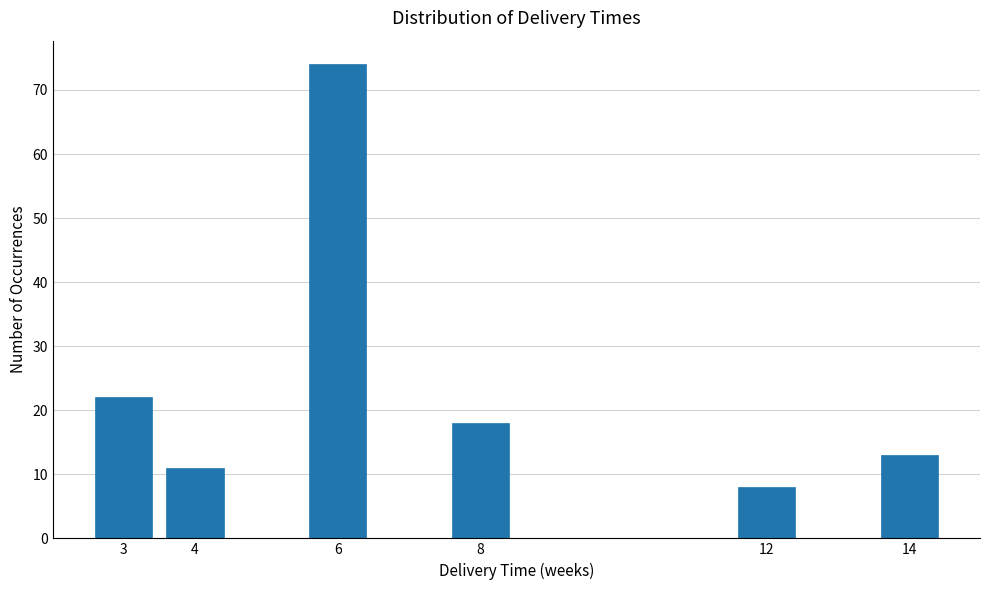

Reading left to right, what are all the values shown in this chart?

22	11	74	18	8	13